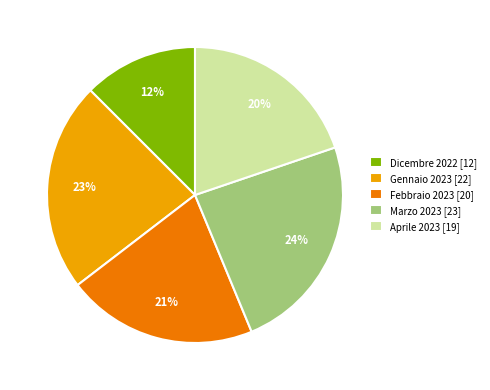

To the nearest percent, what percentage of the pie is Marzo 2023 [23]?

24%